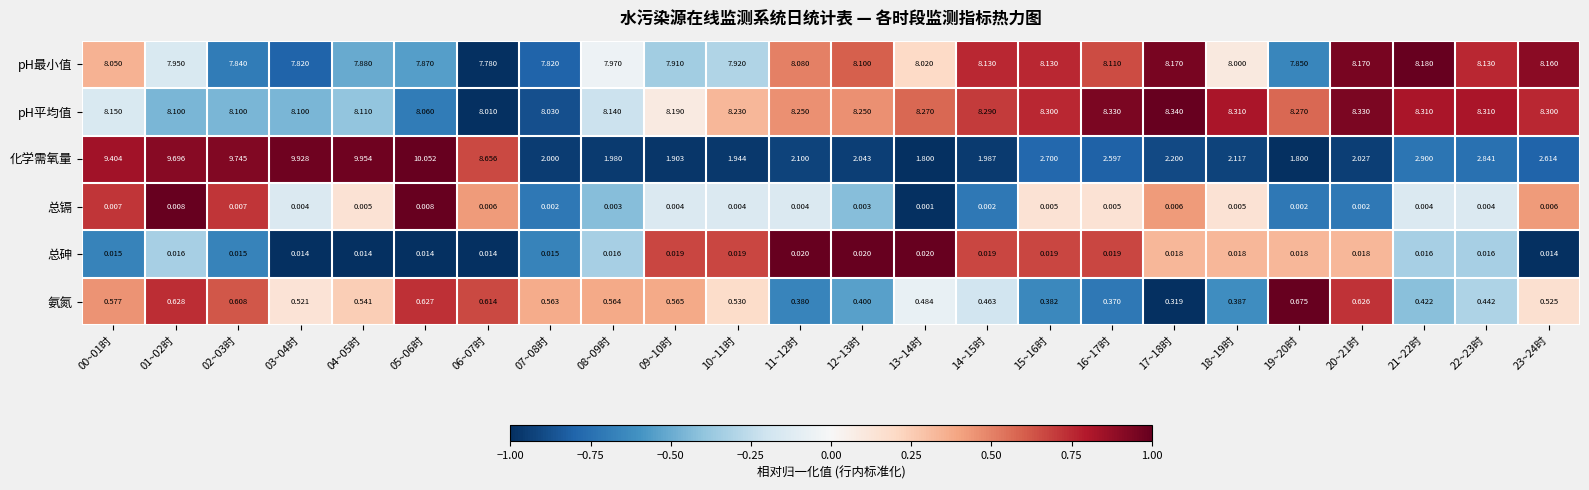

Which series has the largest range (max minus min)?

化学需氧量